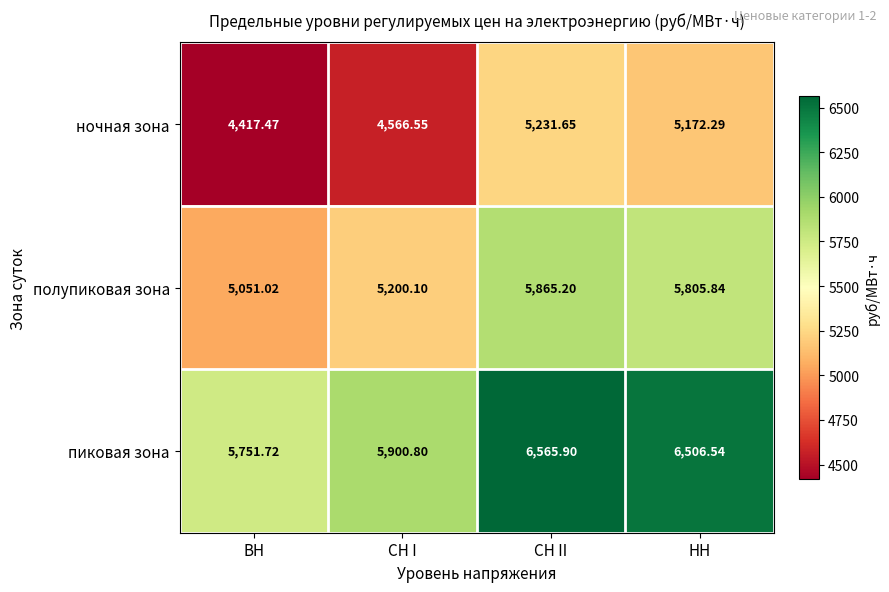

Rank the series by their average value, from highest to lowest.

пиковая зона, полупиковая зона, ночная зона